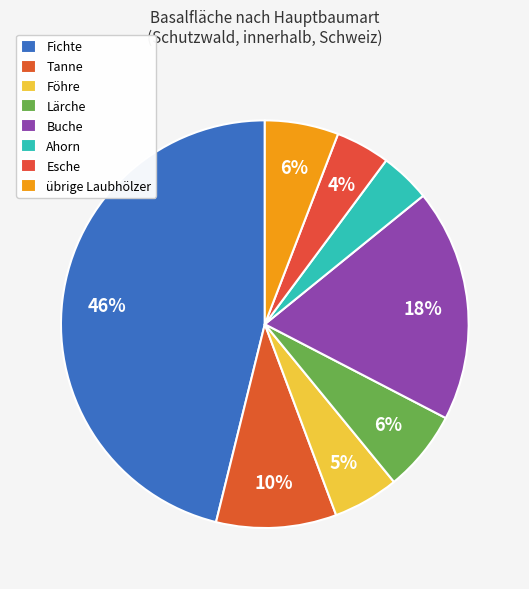

Count the number of slices in the pie.

8